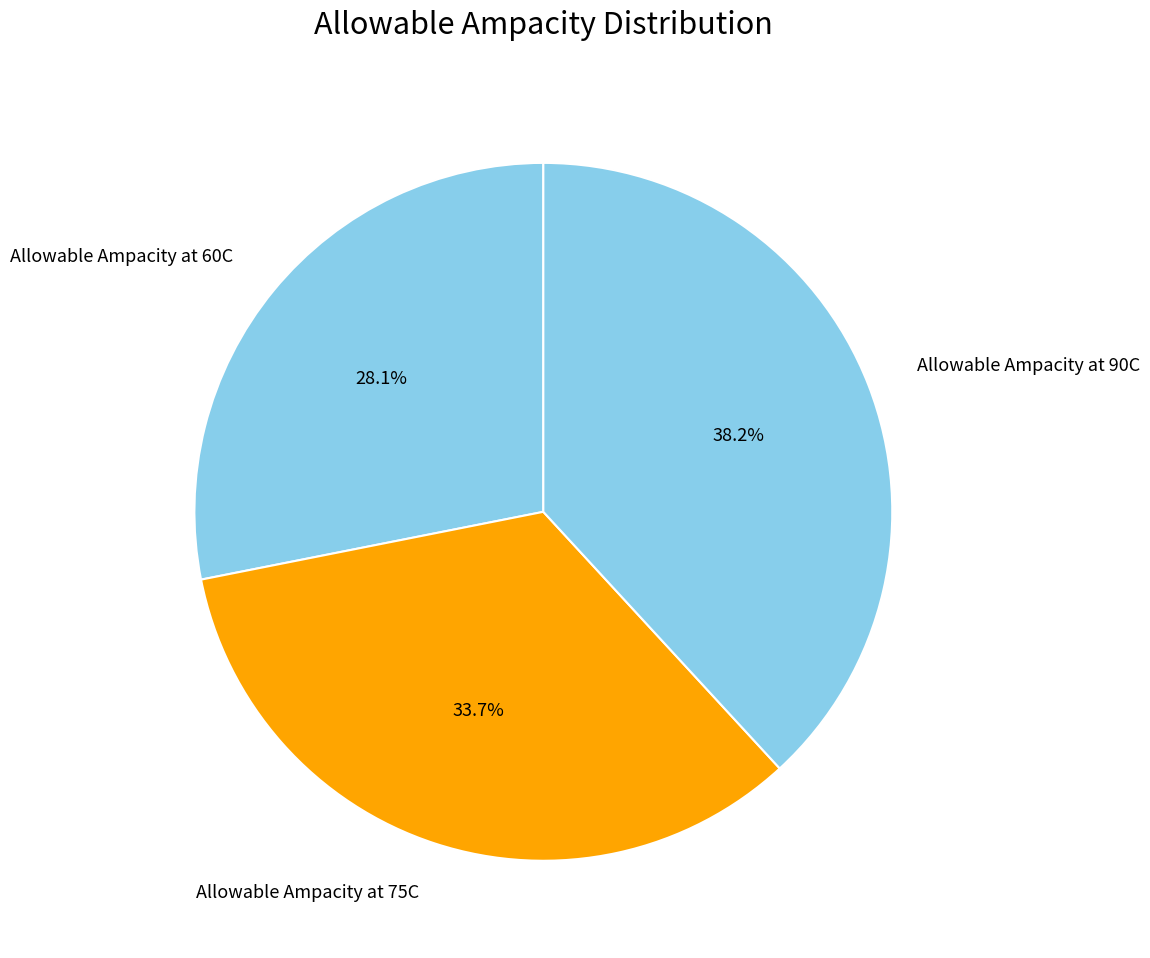

Is there a majority slice in this chart?

No